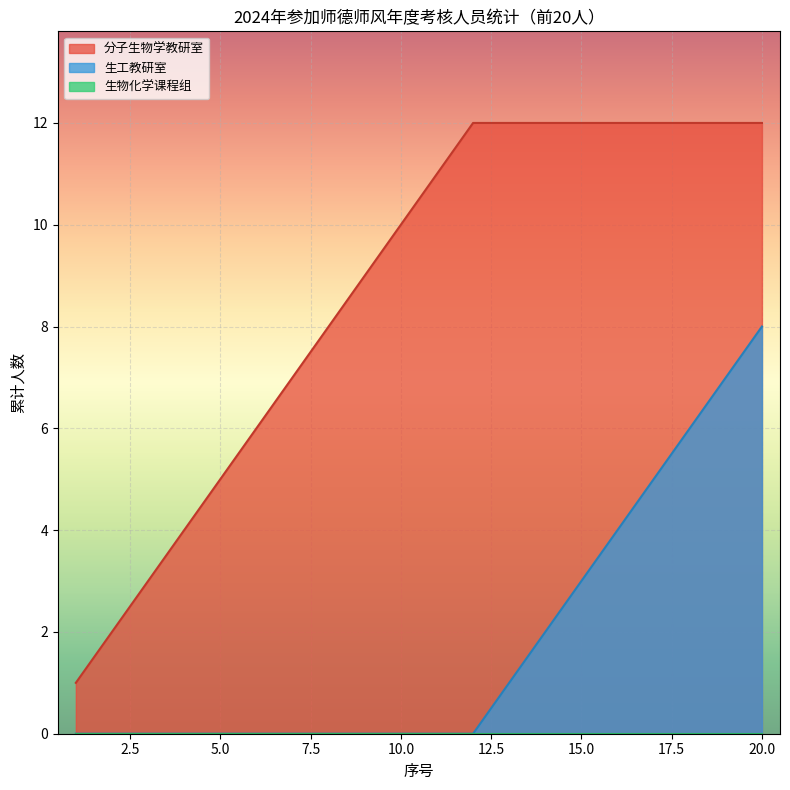

True or false: 生工教研室 has a value of 4 at 20.0.

False